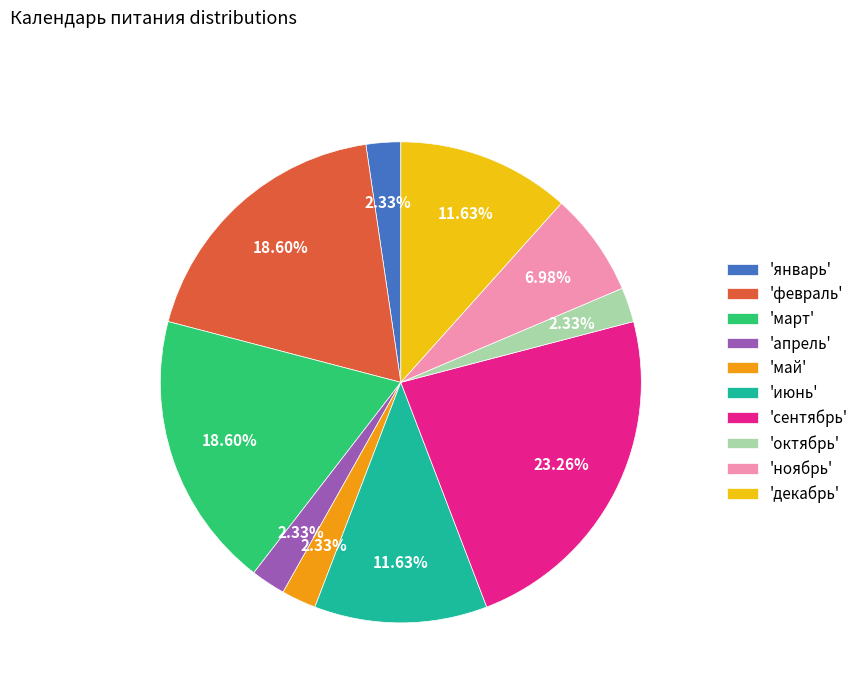

Approximately how many times larger is the value at 'январь' compared to 'май'?

1.0